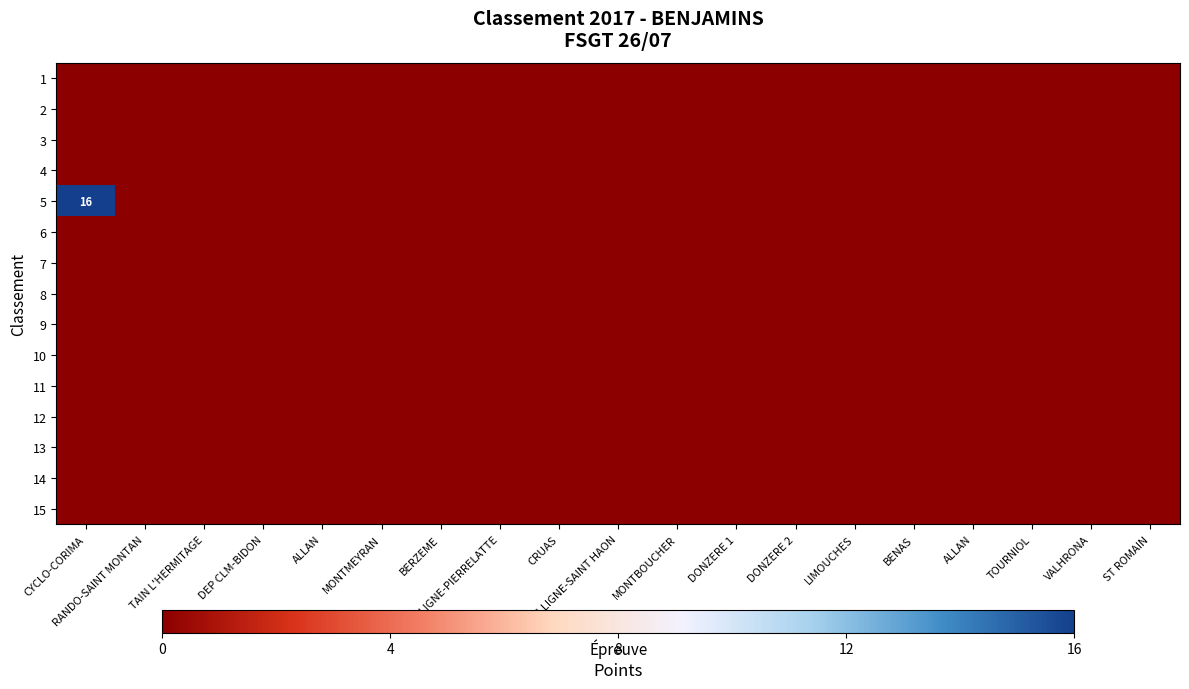

Which series has the largest total across all categories?

5